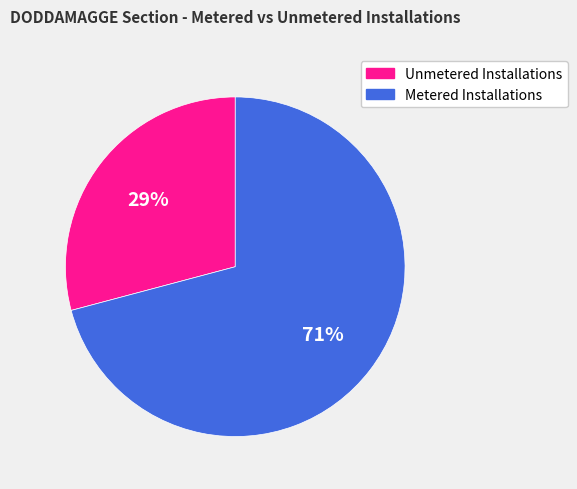

Approximately how many times larger is the value at Unmetered Installations compared to Metered Installations?

0.4